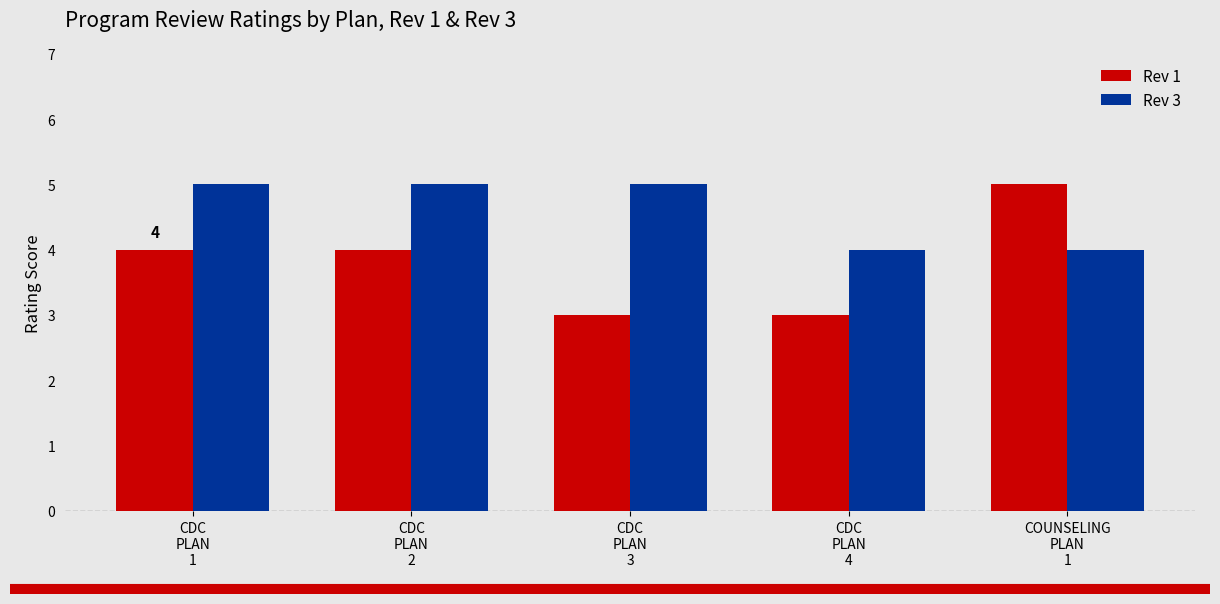

Reading left to right, transcribe all the data shown in this chart.

Rev 1: CDC
PLAN
1=4	CDC
PLAN
2=4	CDC
PLAN
3=3	CDC
PLAN
4=3	COUNSELING
PLAN
1=5
Rev 3: CDC
PLAN
1=5	CDC
PLAN
2=5	CDC
PLAN
3=5	CDC
PLAN
4=4	COUNSELING
PLAN
1=4